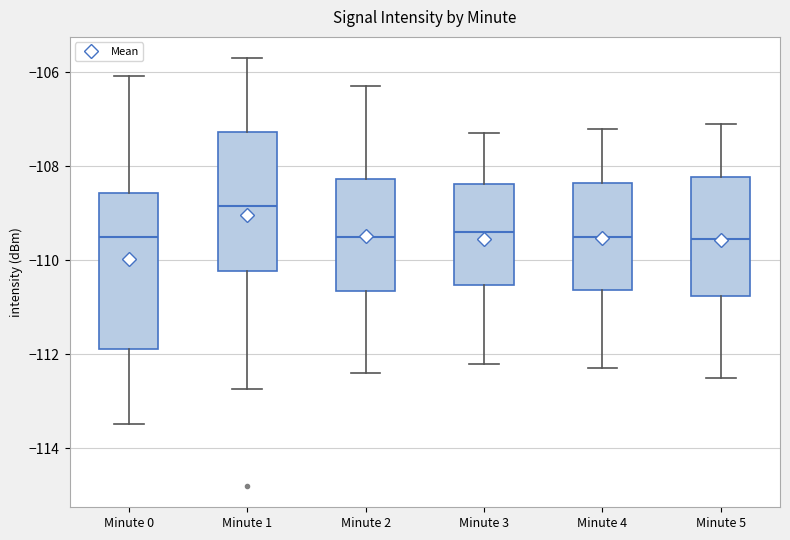

Which box is the tallest, from its lower edge to its upper edge?

Minute 0